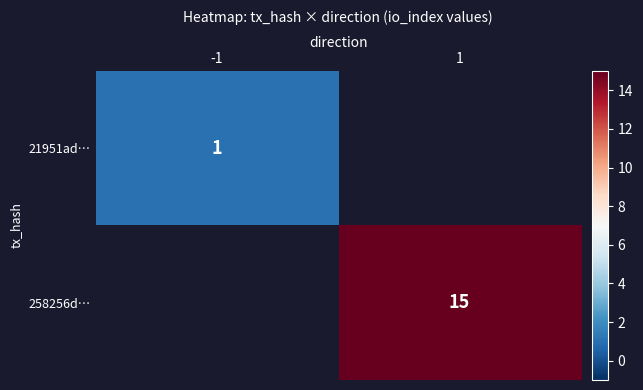

Which label corresponds to the smallest value in the chart?

-1